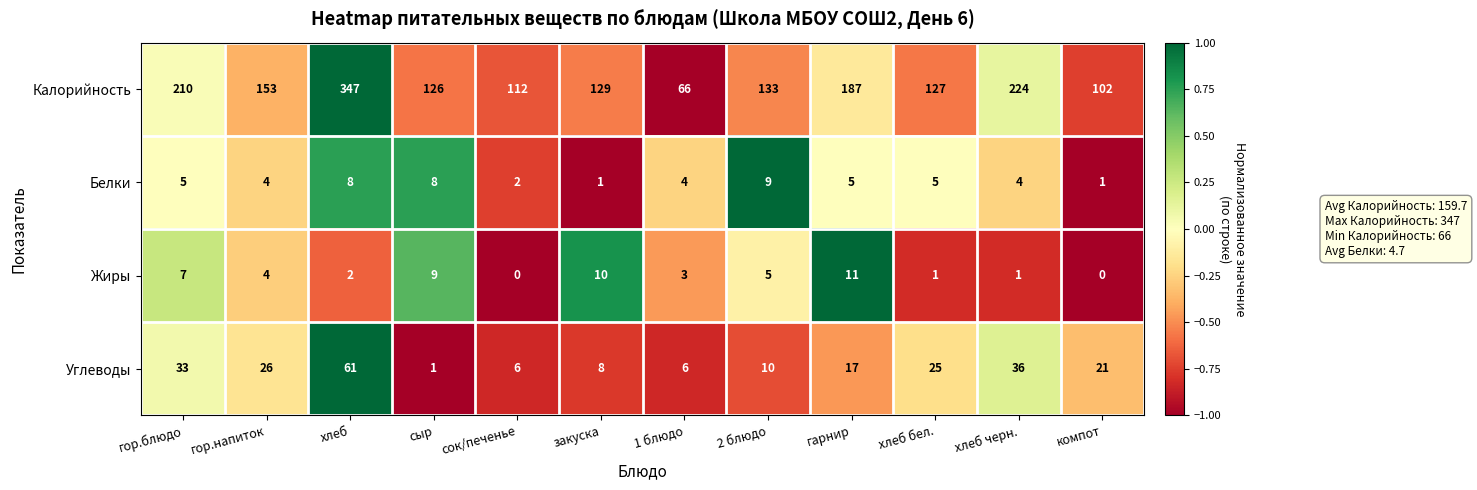

Which series has the widest spread of values?

Калорийность